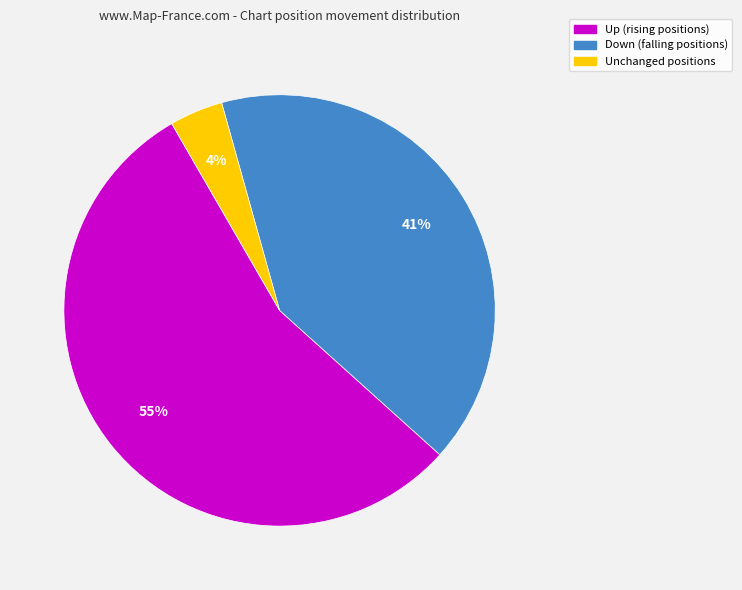

To the nearest percent, what is the average slice percentage?

33%